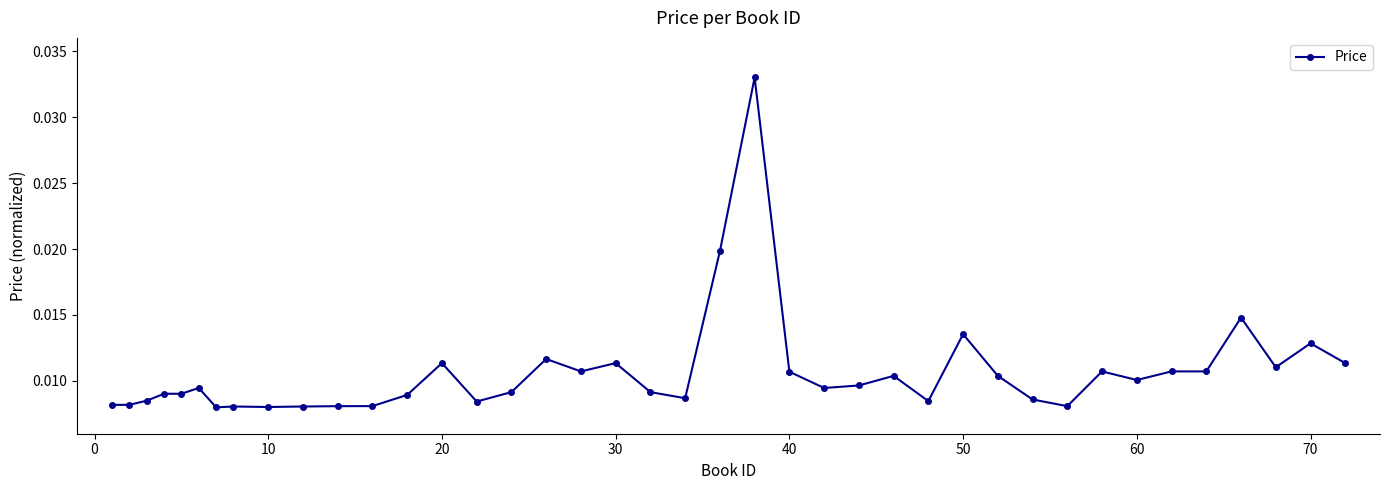

True or false: the data has more than 0 interior local peaks.

True